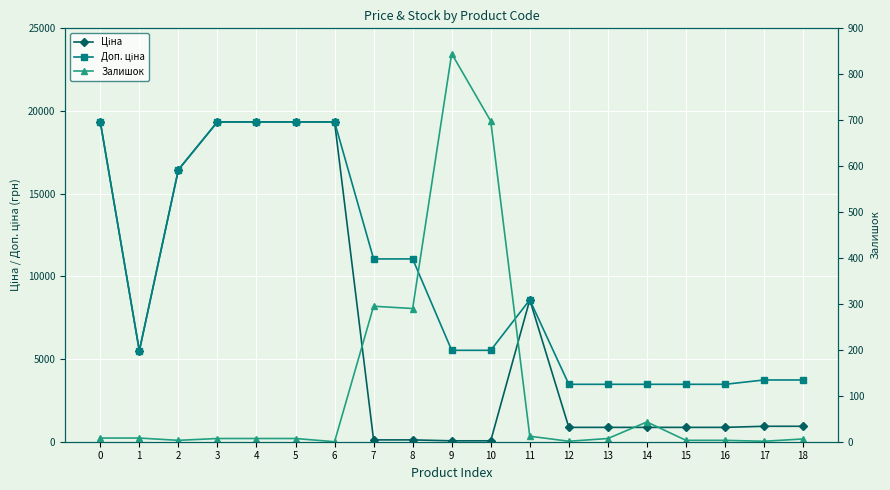

Between 12 and 7, which is larger?

12